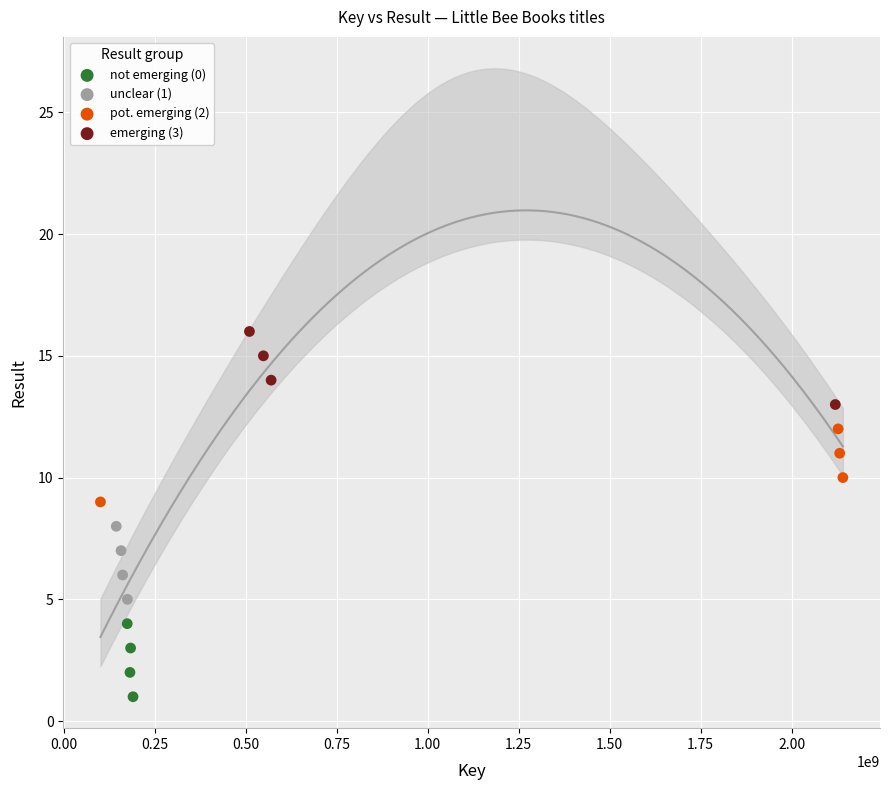

Which series reaches the maximum Y coordinate?

emerging (3)